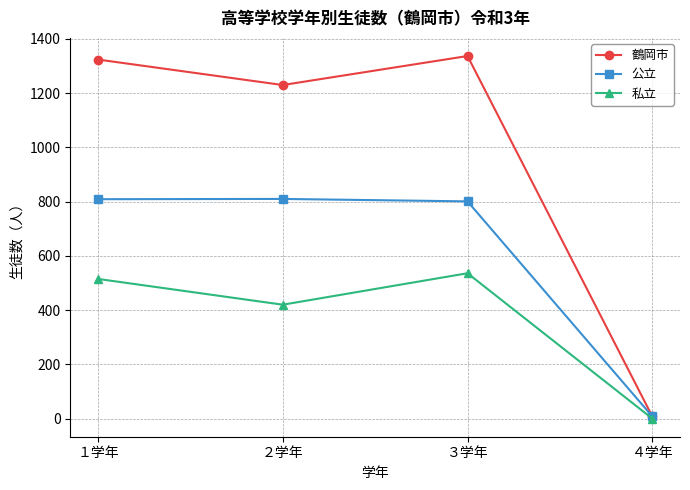

What are all the series names shown in the legend?

鶴岡市, 公立, 私立